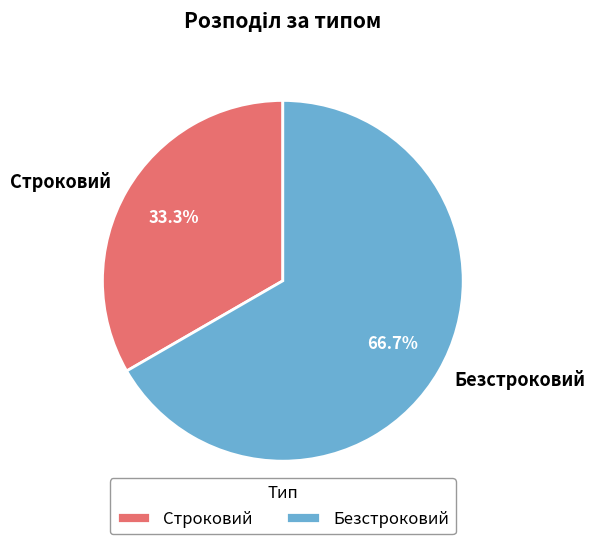

To the nearest percent, what is the difference between the Безстроковий and Строковий slice percentages?

33%